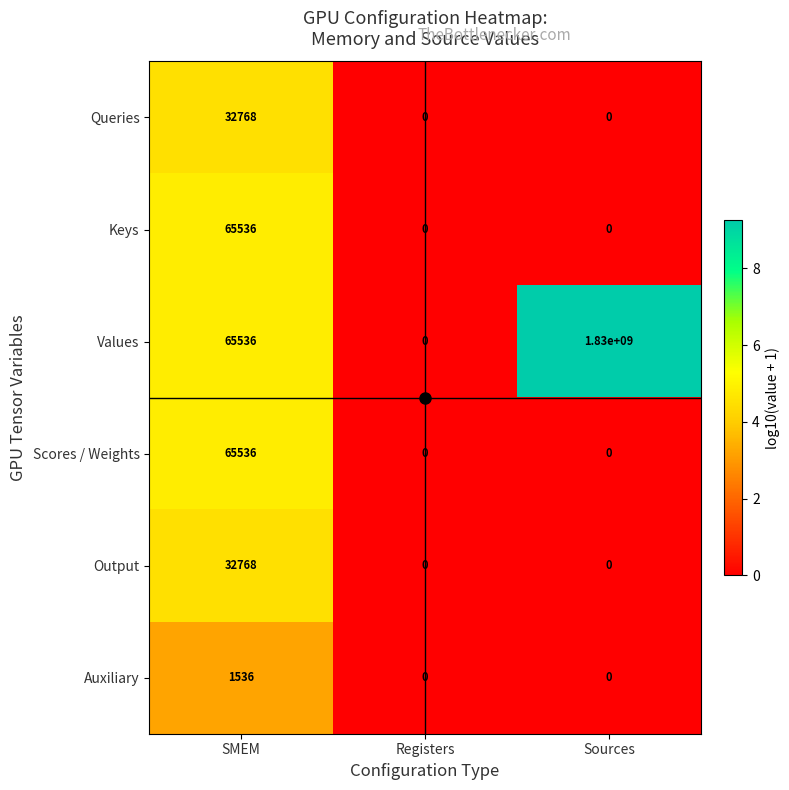

Count the number of categories in the chart.

3